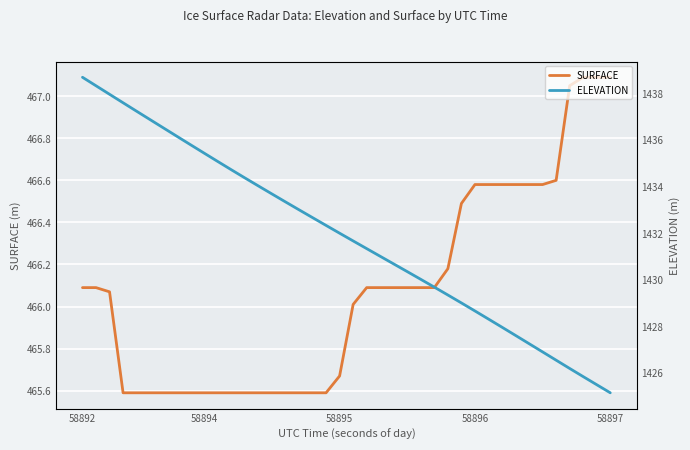

True or false: ELEVATION and SURFACE intersect in this chart.

False